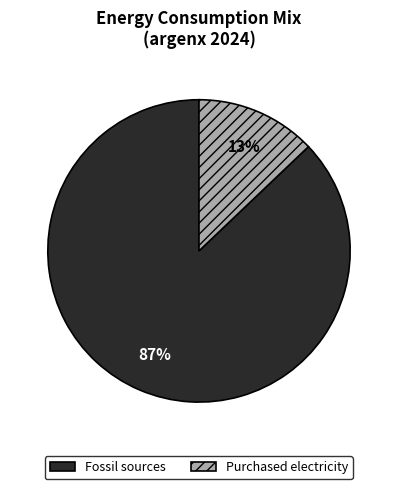

To the nearest percent, what is the difference between the largest and smallest slice percentages?

74%